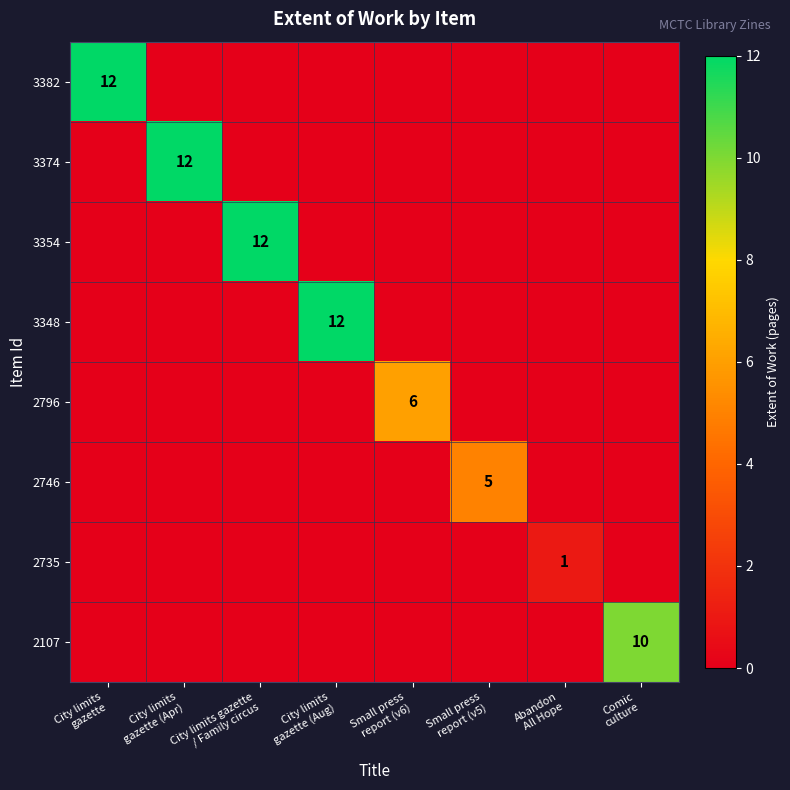

Between City limits gazette / Family circus and Abandon All Hope, which series saw the biggest shift?

3354